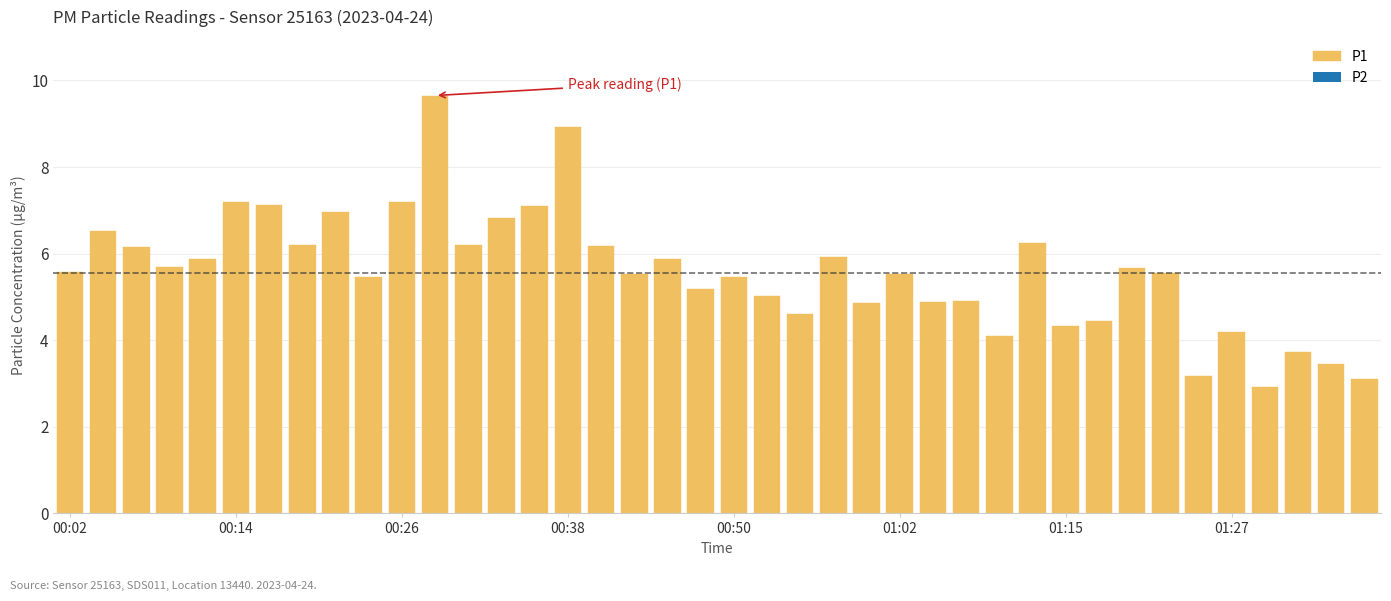

What is the value of the 4th bar from the left?

5.7